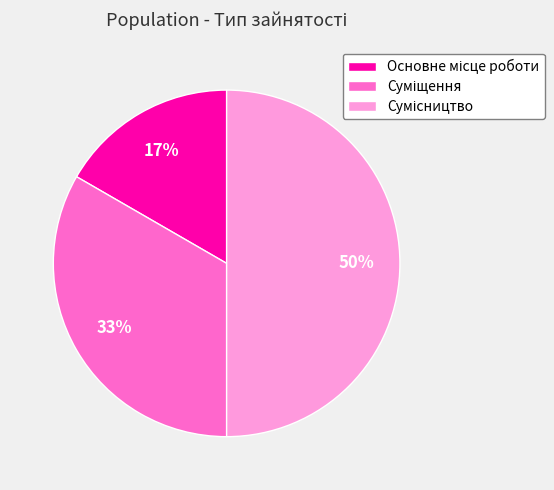

To the nearest percent, what is the difference between the largest and smallest slice percentages?

33%